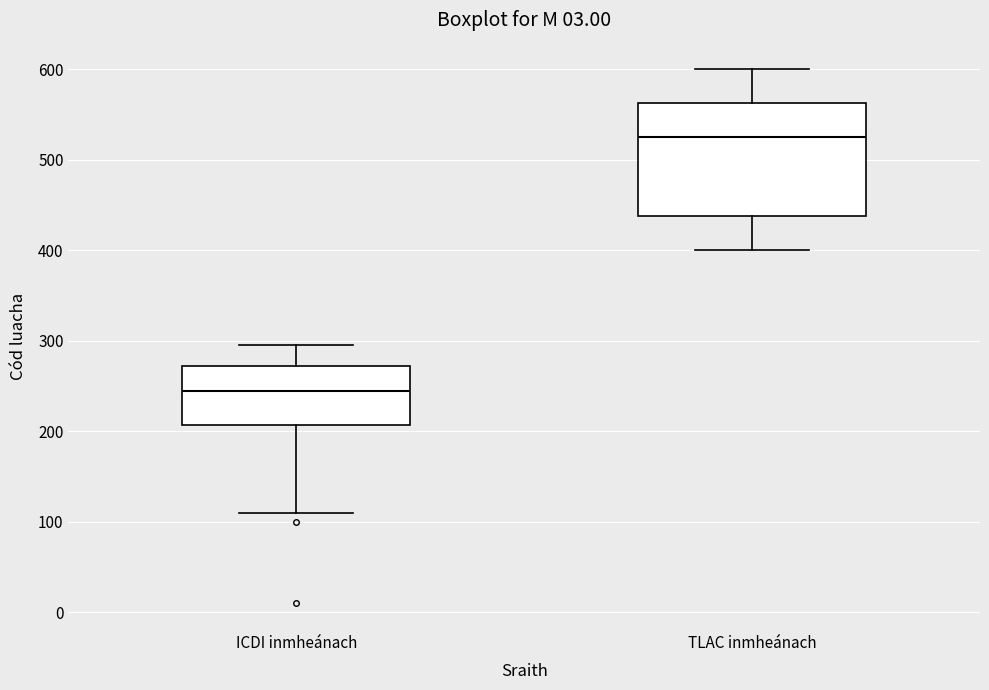

Where does the median line of the box for ICDI inmheánach sit on the y-axis? The values are not printed on the chart, so give them approximately, as read against the axis.

250